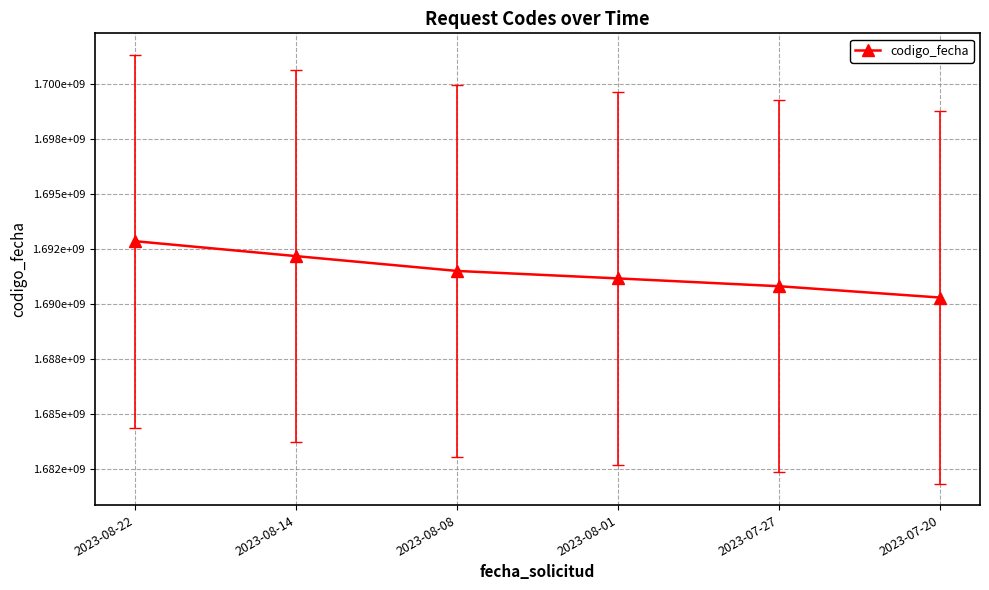

The value at 2023-08-01 is 555416280. True or false?

False